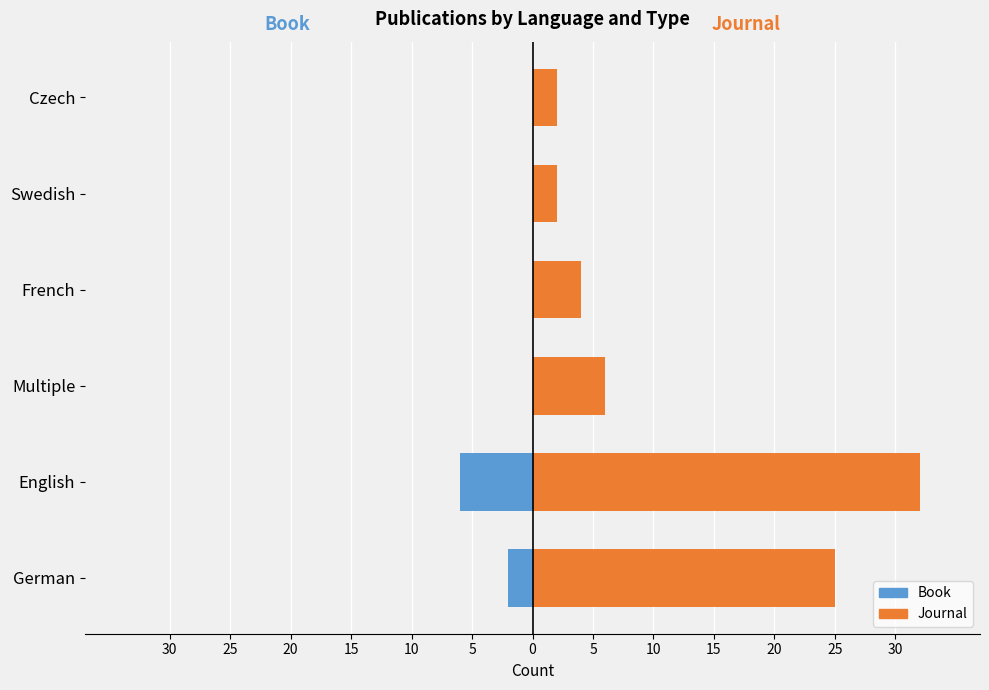

What is the difference between the second highest and minimum values in the Journal series?

23